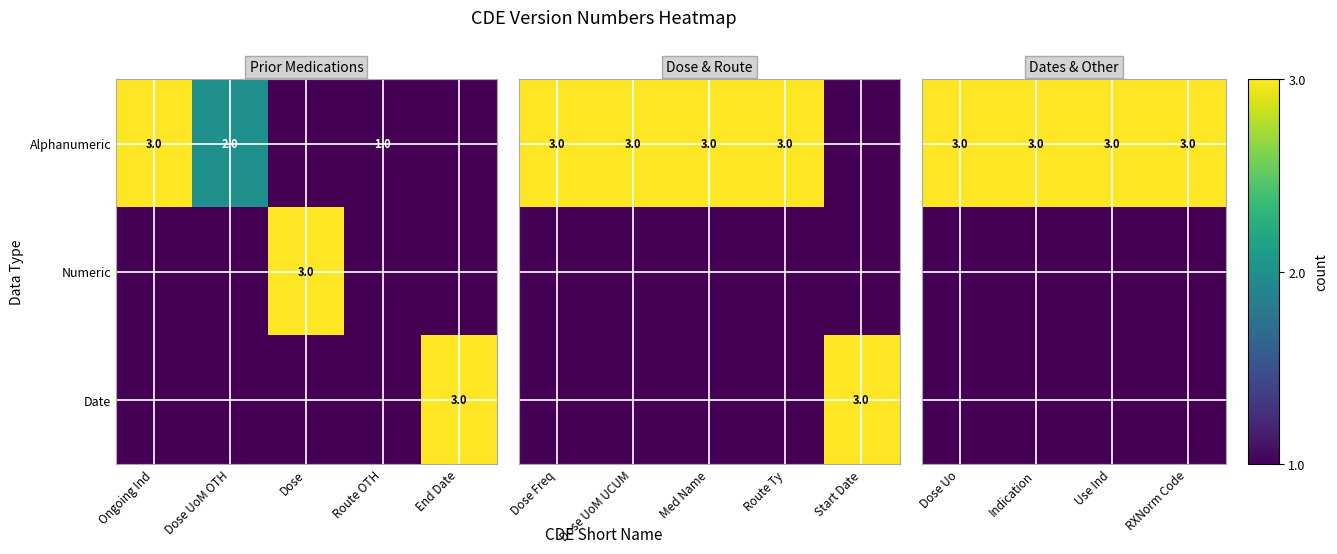

Is it true that Numeric equals 3 at Dose?

True